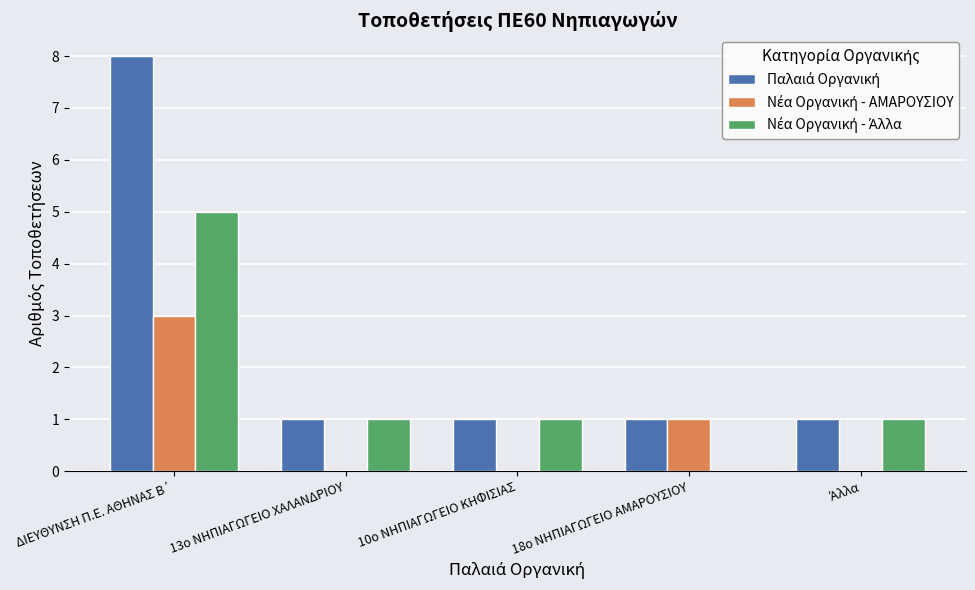

What is the total value across all series at ΔΙΕΥΘΥΝΣΗ Π.Ε. ΑΘΗΝΑΣ Β΄?

16